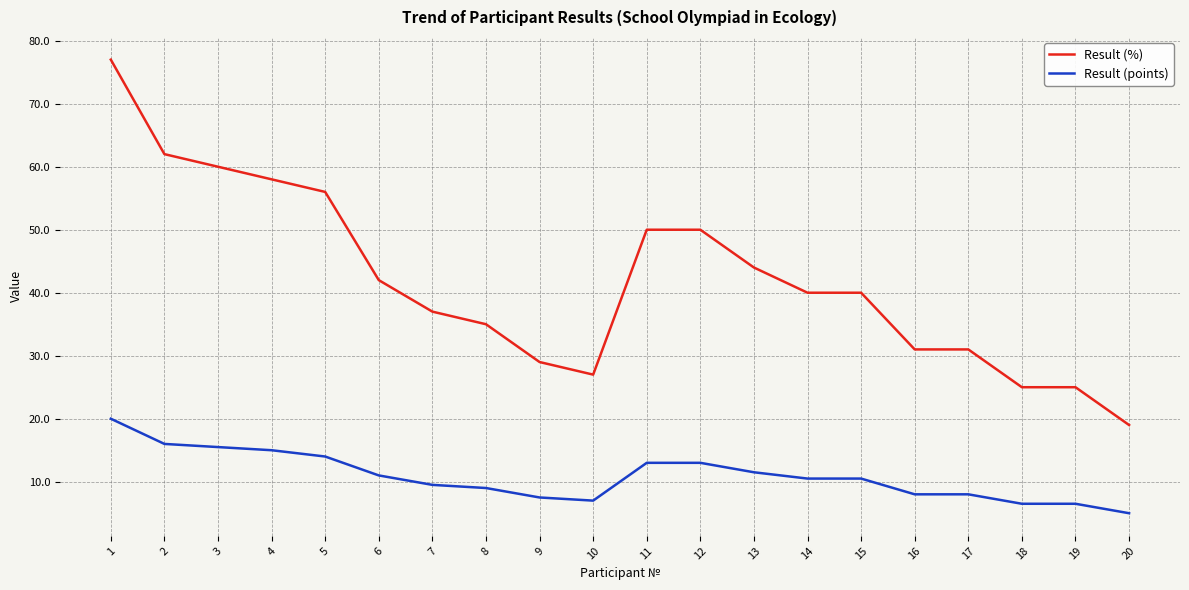

Reading left to right, list all the values displayed in this chart.

Result (%): 77.0	62.0	60.0	58.0	56.0	42.0	37.0	35.0	29.0	27.0	50.0	50.0	44.0	40.0	40.0	31.0	31.0	25.0	25.0	19.0
Result (points): 20.0	16.0	15.5	15.0	14.0	11.0	9.5	9.0	7.5	7.0	13.0	13.0	11.5	10.5	10.5	8.0	8.0	6.5	6.5	5.0